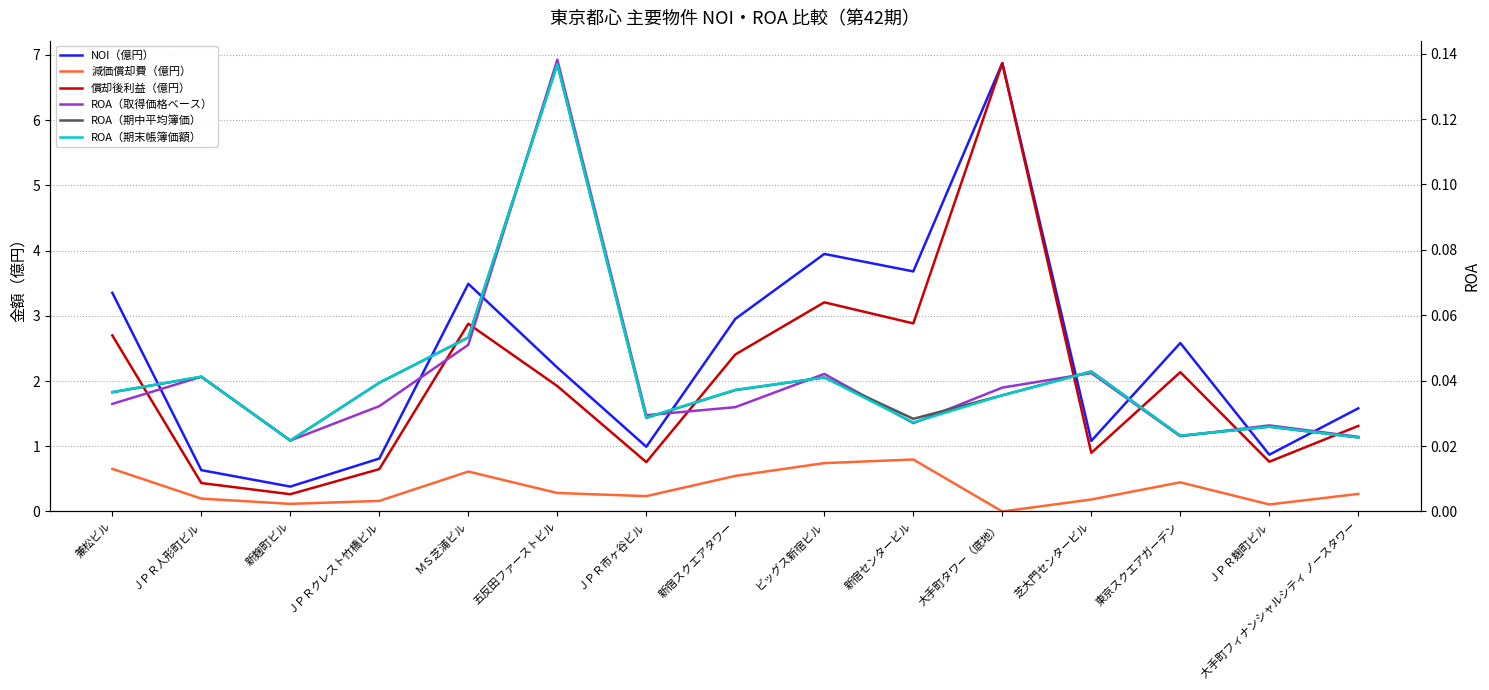

True or false: ROA（期末帳簿価額） has a value of 0.1 at ＭＳ芝浦ビル.

True